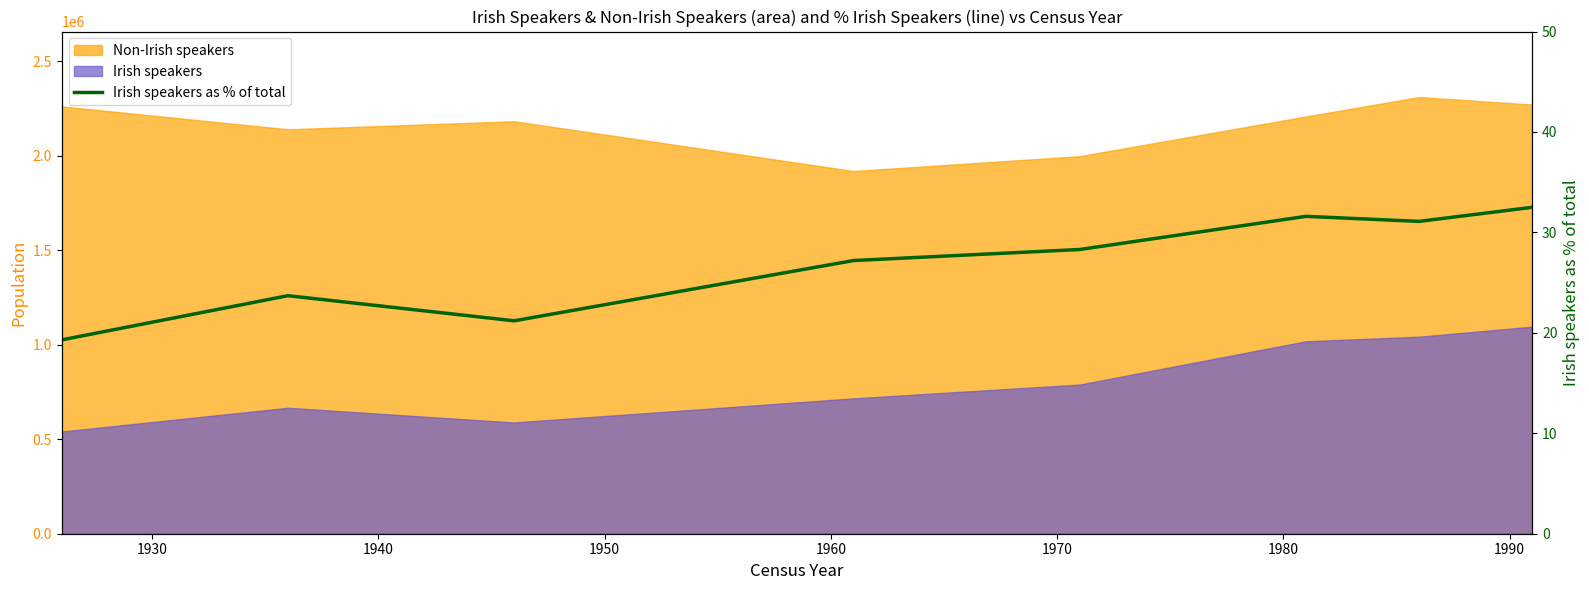

What is the greatest value displayed?

32.5